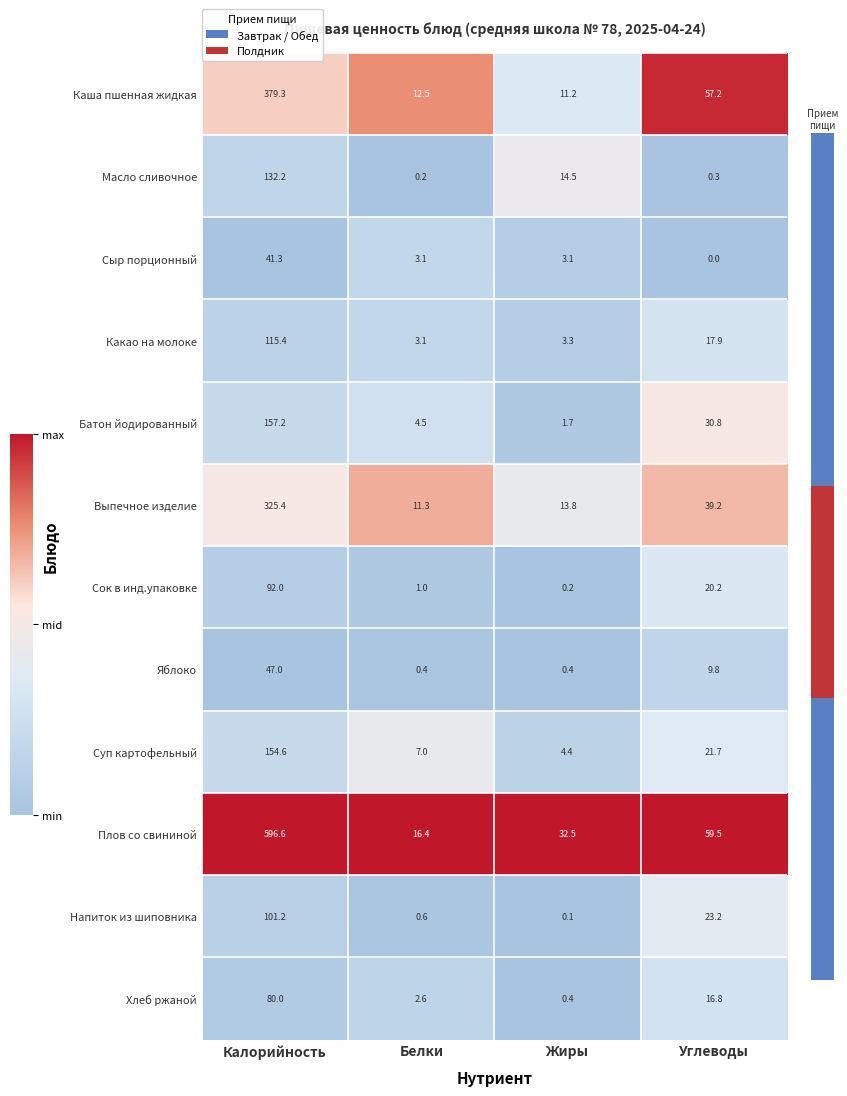

What is the difference between the maximum and minimum values in the Напиток из шиповника series?

101.1